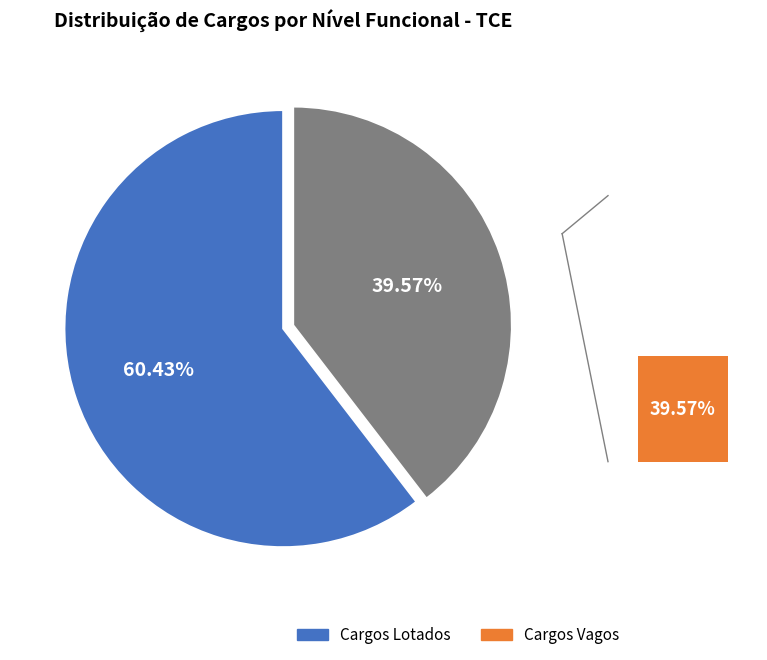

True or false: SUPERIOR accounts for 96% of the total.

False